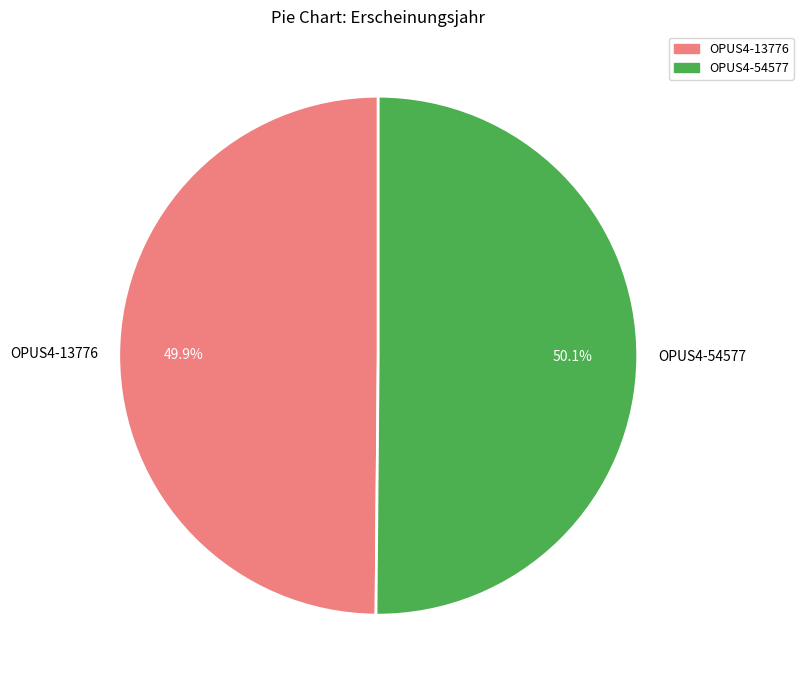

How many slices are in this pie chart?

2